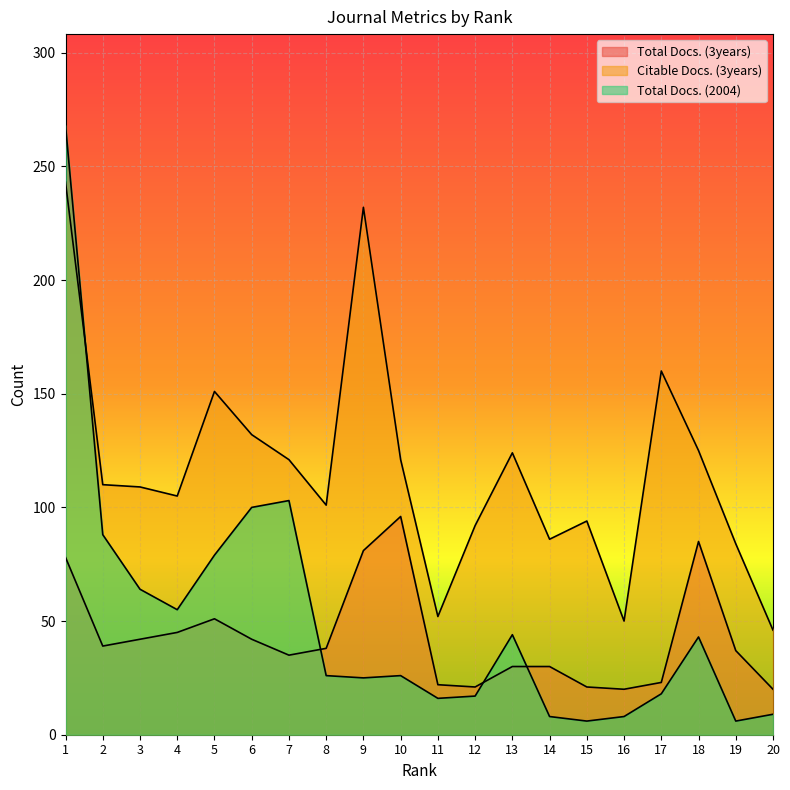

At which category does the chart reach its peak across all series?

1